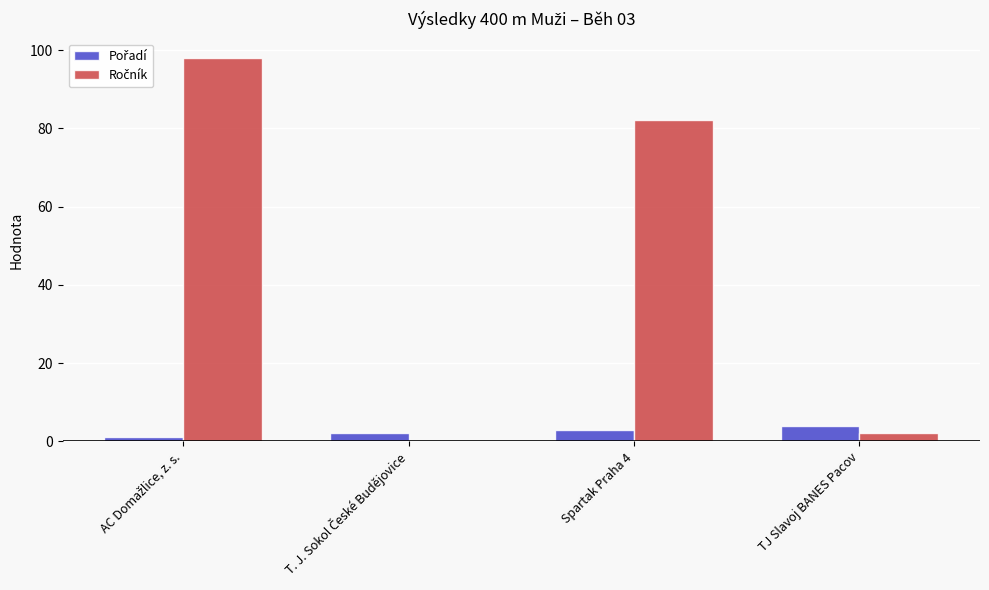

What position from the left is T. J. Sokol České Budějovice?

2